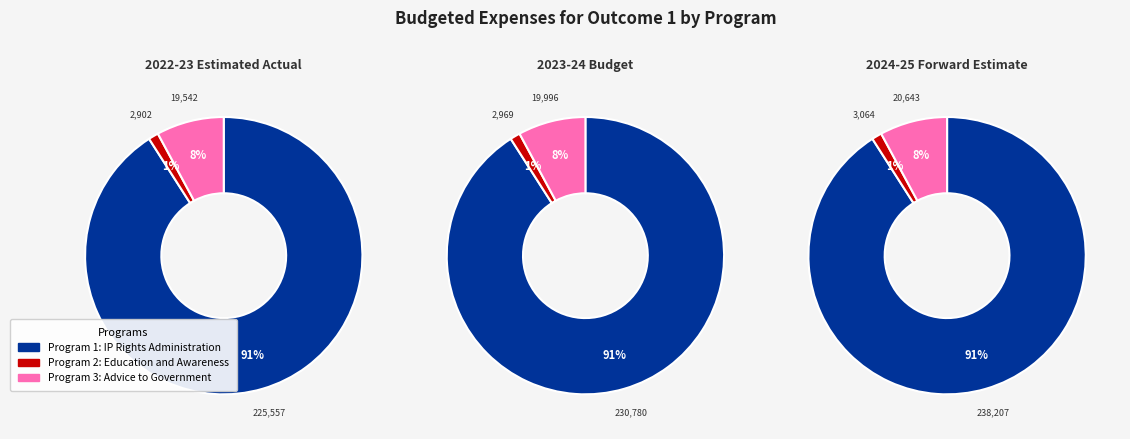

Rank the series by their maximum value, from highest to lowest.

values_2024, values_2023, values_2022